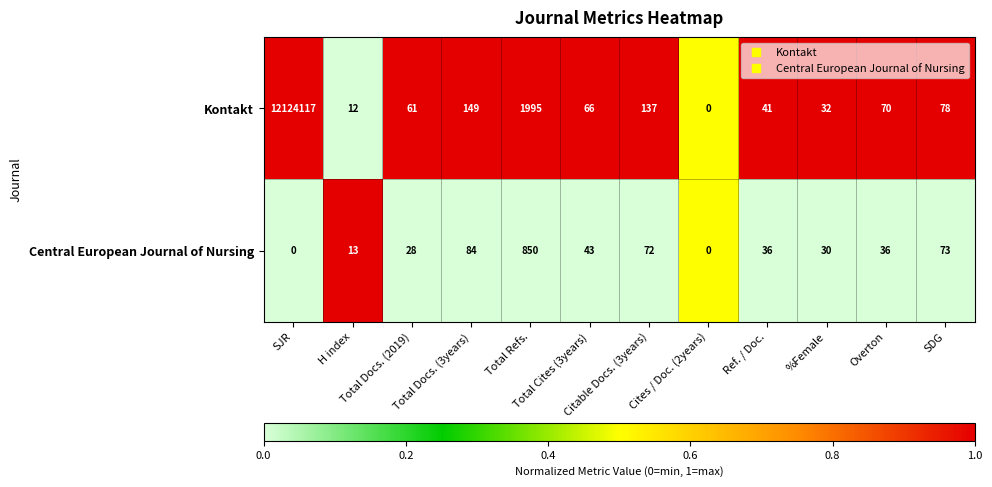

List the series in order of their overall mean, highest first.

Kontakt, Central European Journal of Nursing